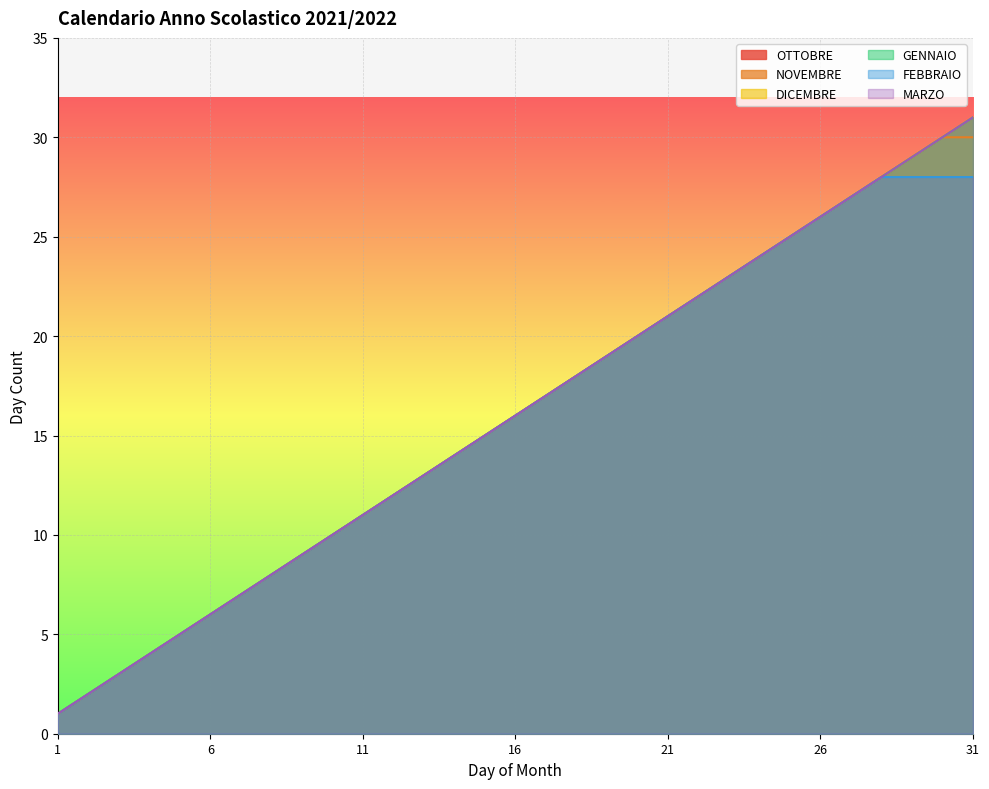

Which series changed the most between 2 and 31?

OTTOBRE